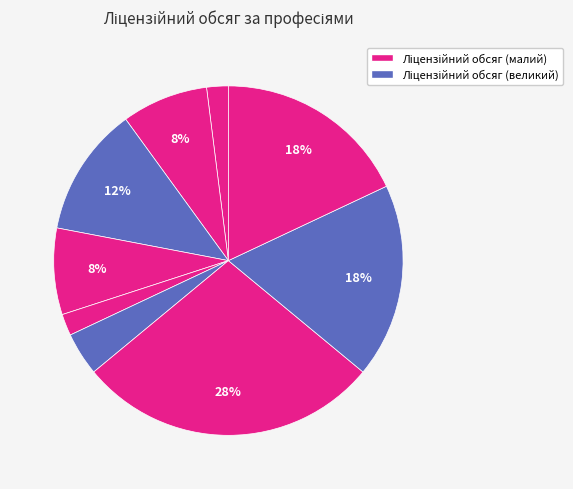

Which category has the biggest portion of the pie?

5141 Перукар (перукар-модельєр)